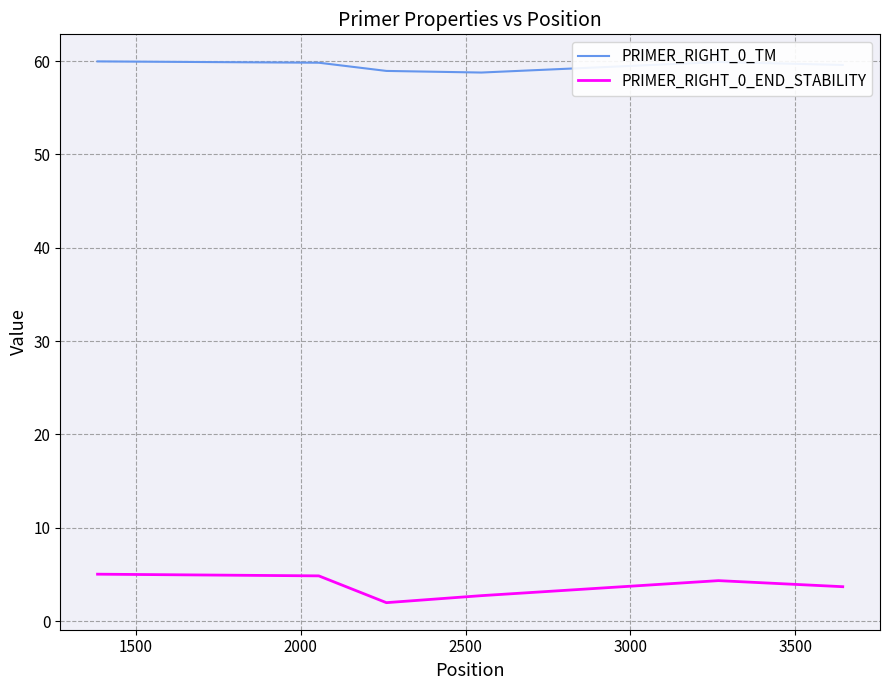

What are all the series names shown in the legend?

PRIMER_RIGHT_0_TM, PRIMER_RIGHT_0_END_STABILITY